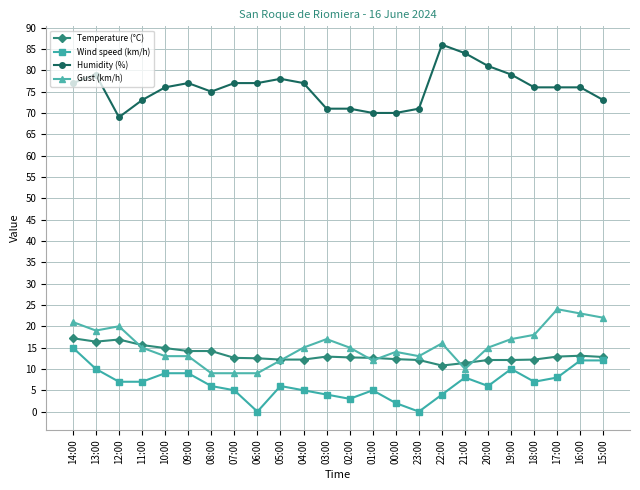

How many categories are shown in the chart?

24